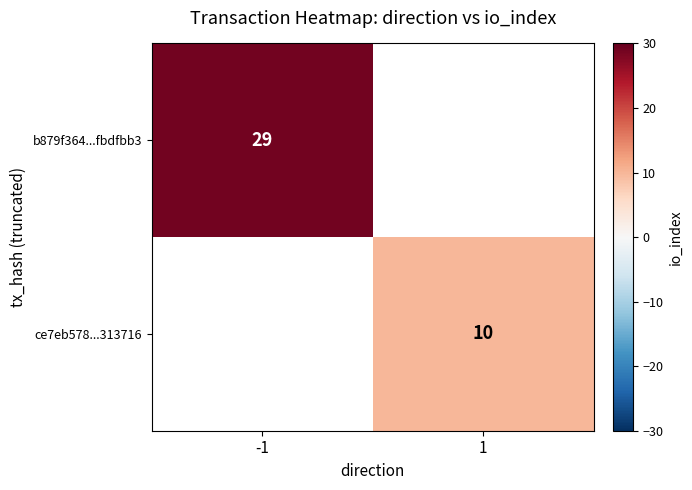

Is it true that ce7eb578...313716 equals 6 at 1?

False